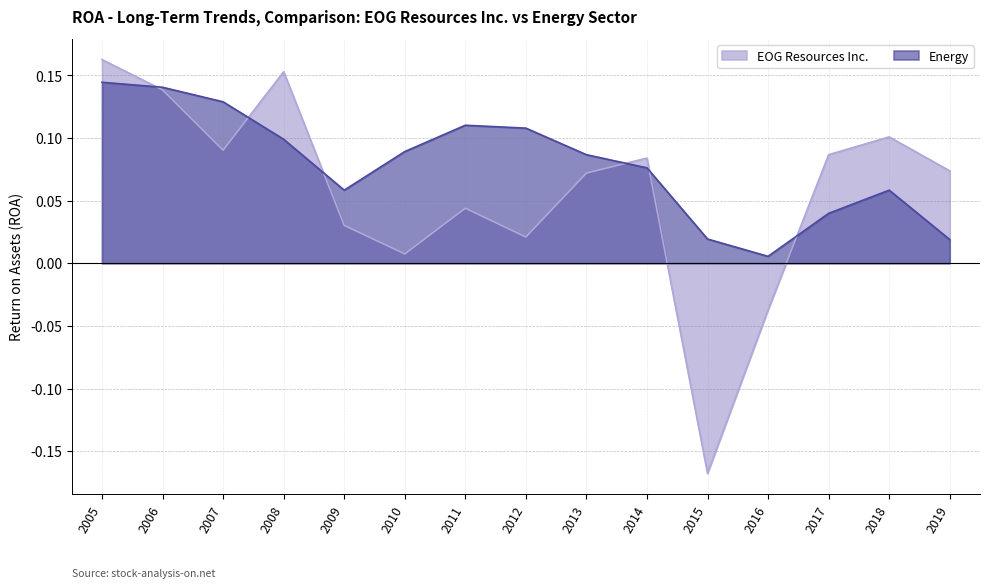

How many categories are shown in the chart?

15